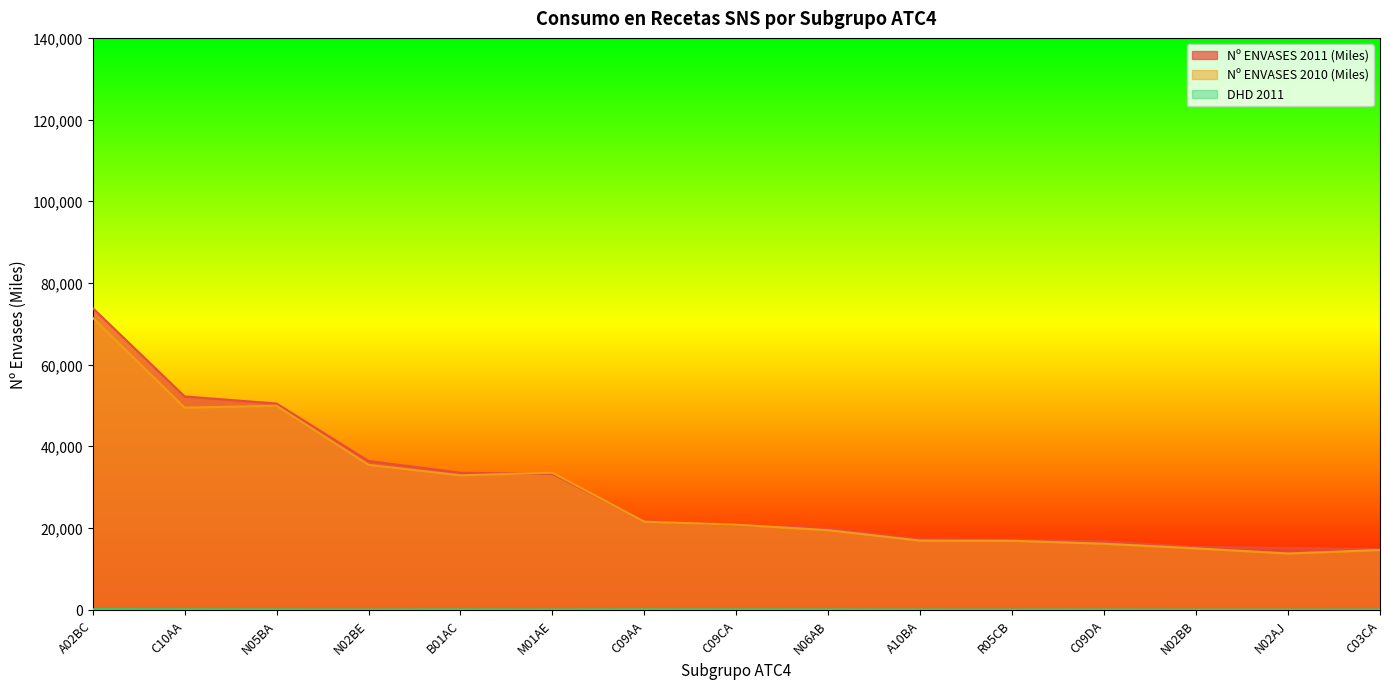

How many data points in Nº ENVASES 2011 (Miles) are less than 20704?

7